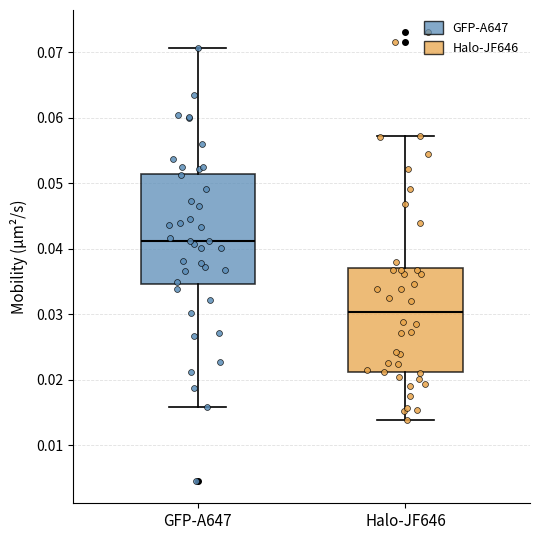

Reading left to right, read every box against the y-axis: the position of its median line, the range the box covers, and the ends of its whiskers. The values are not printed on the chart, so give them approximately, as read against the axis.

GFP-A647: median 0.041, box 0.035 to 0.051, whiskers 0.016 to 0.071
Halo-JF646: median 0.030, box 0.021 to 0.037, whiskers 0.014 to 0.057